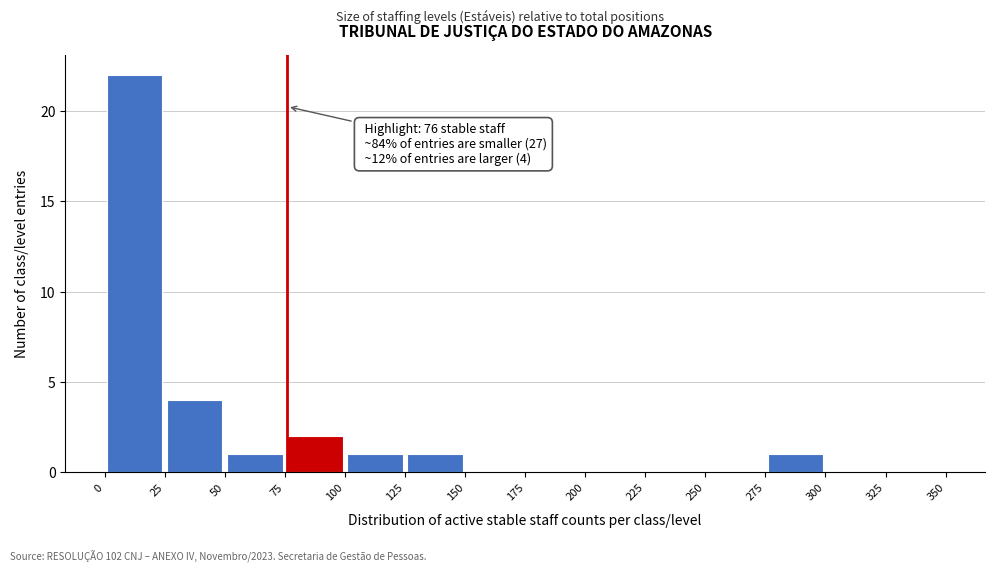

Over which range of the x-axis is the bar tallest?

0 to 25